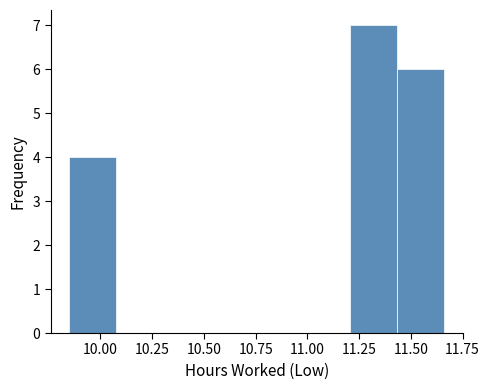

Over which range of the x-axis is the bar tallest?

11.20 to 11.45